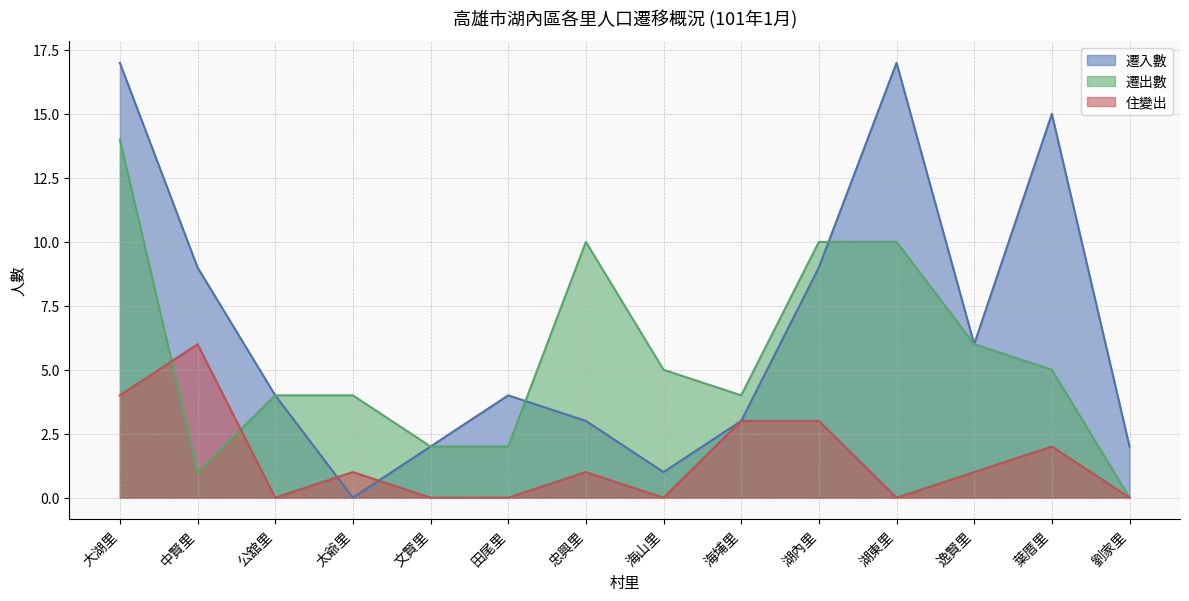

What is the maximum value shown in the chart?

17